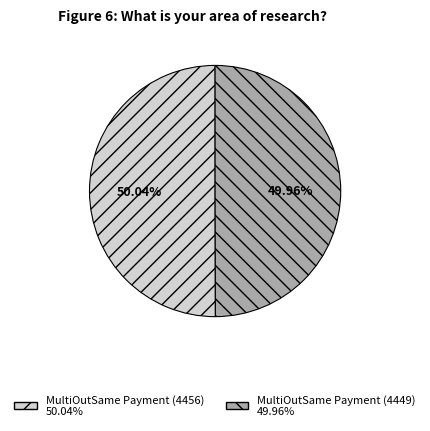

The MultiOutSame Payment (4449) slice represents 50% of the pie. True or false?

True